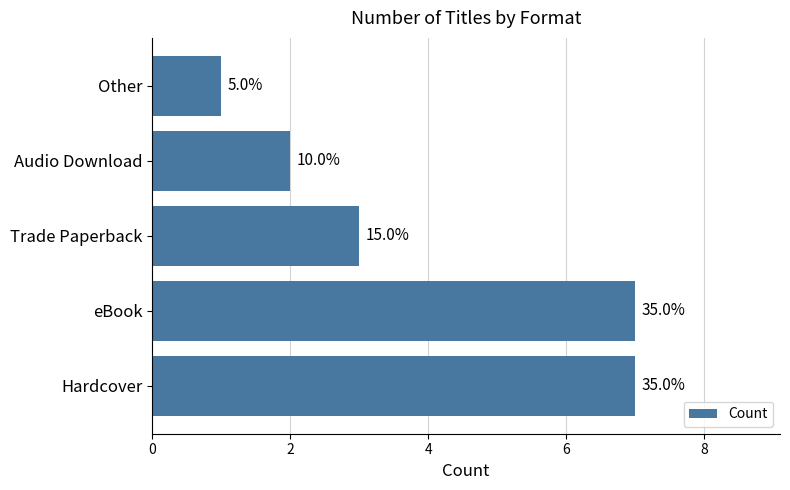

How many bars are there in total?

5